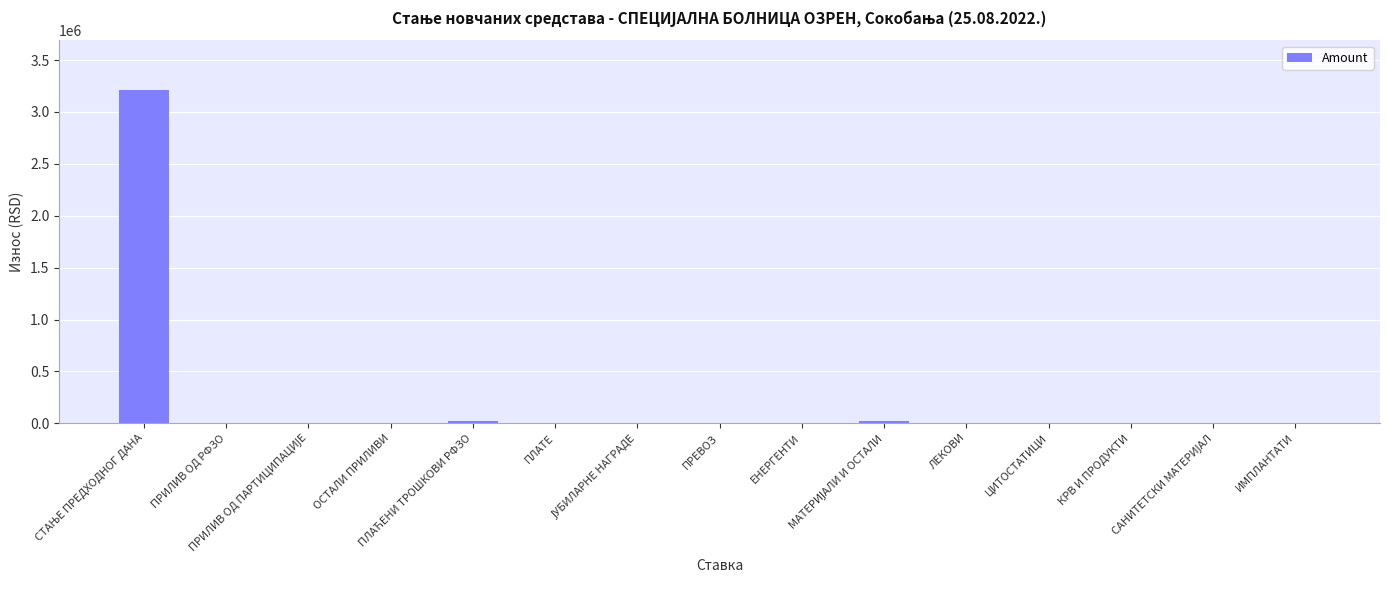

What is the sum of all values?

3248229.4